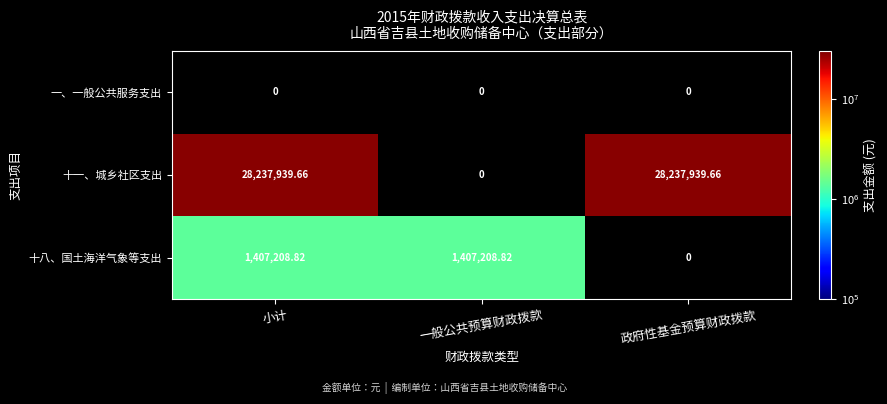

Is the value of 十一、城乡社区支出 at 小计 greater than the value of 十八、国土海洋气象等支出 at 一般公共预算财政拨款?

Yes